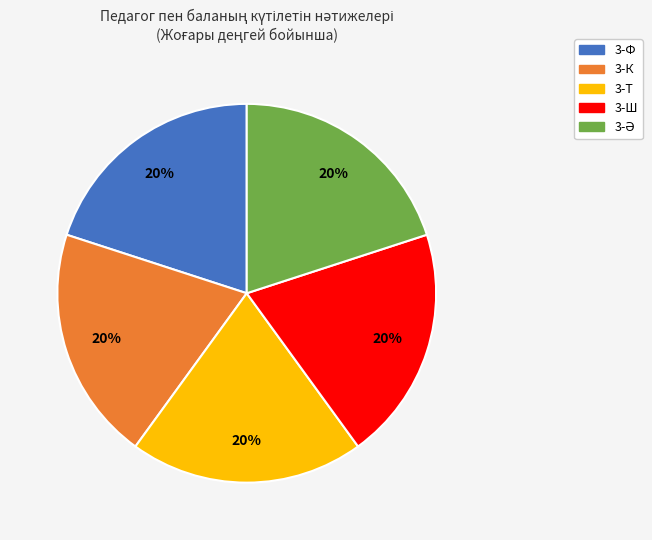

Is it true that 3-Т is 11% of the pie?

False